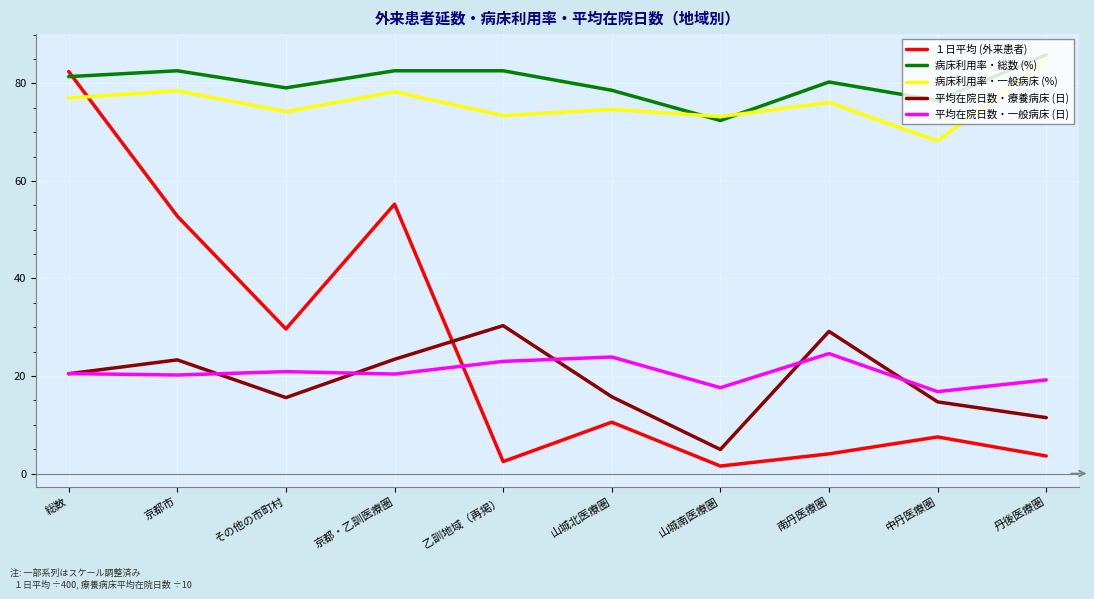

Count the number of data series in this chart.

5